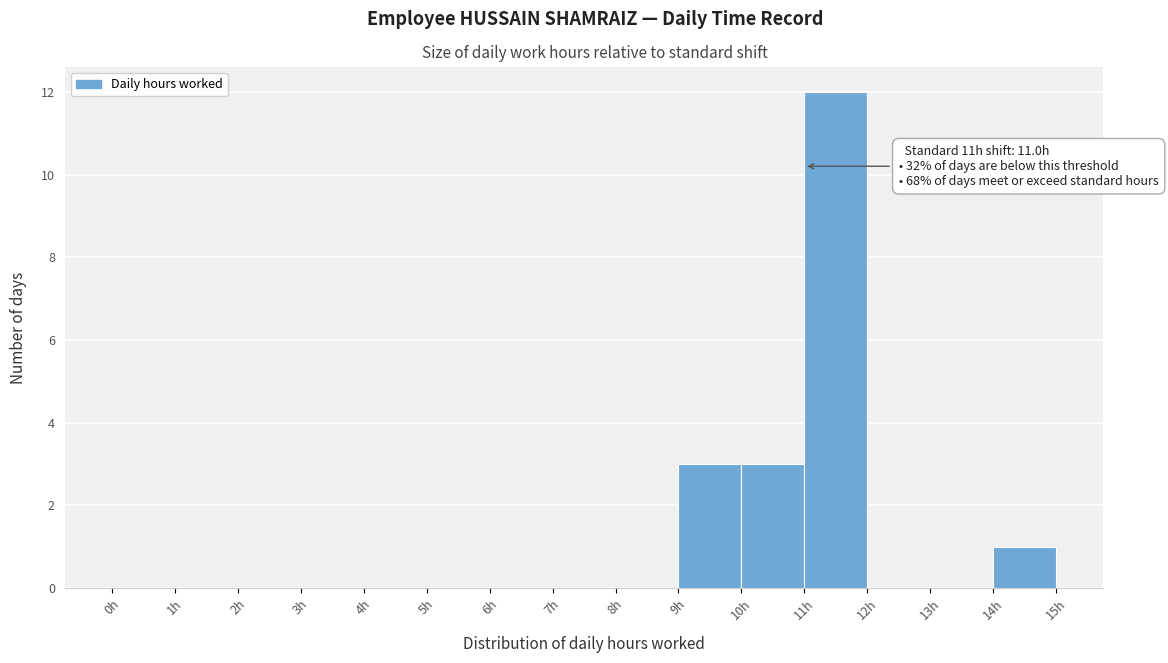

Over which range of the x-axis is the bar tallest?

11 to 12